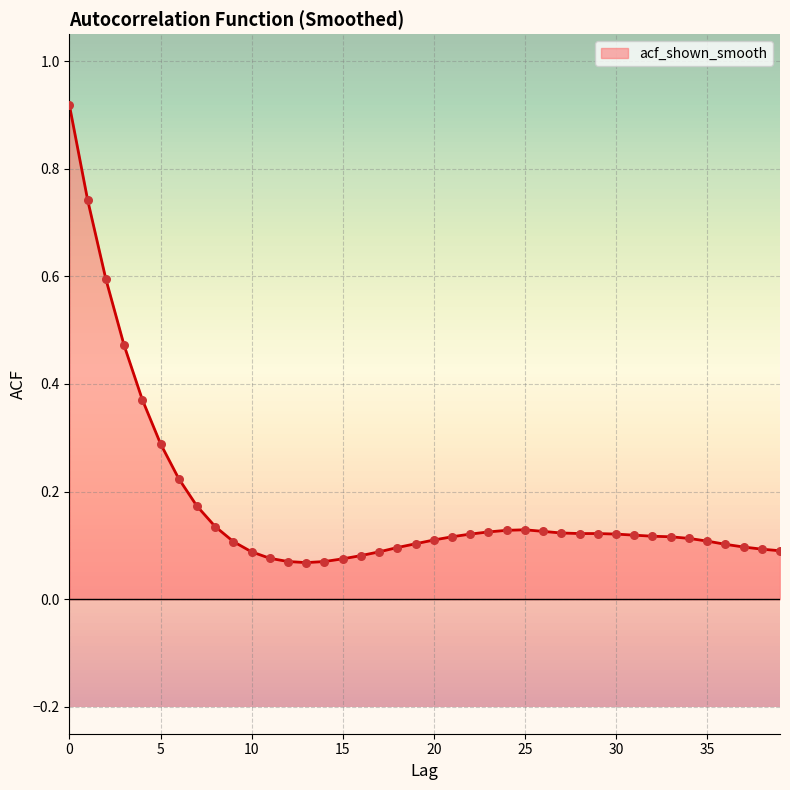

How many lines are shown in the chart?

1